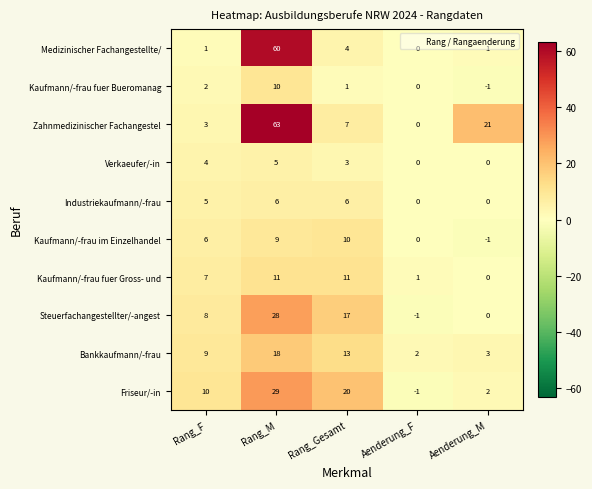

What is the greatest value displayed?

63